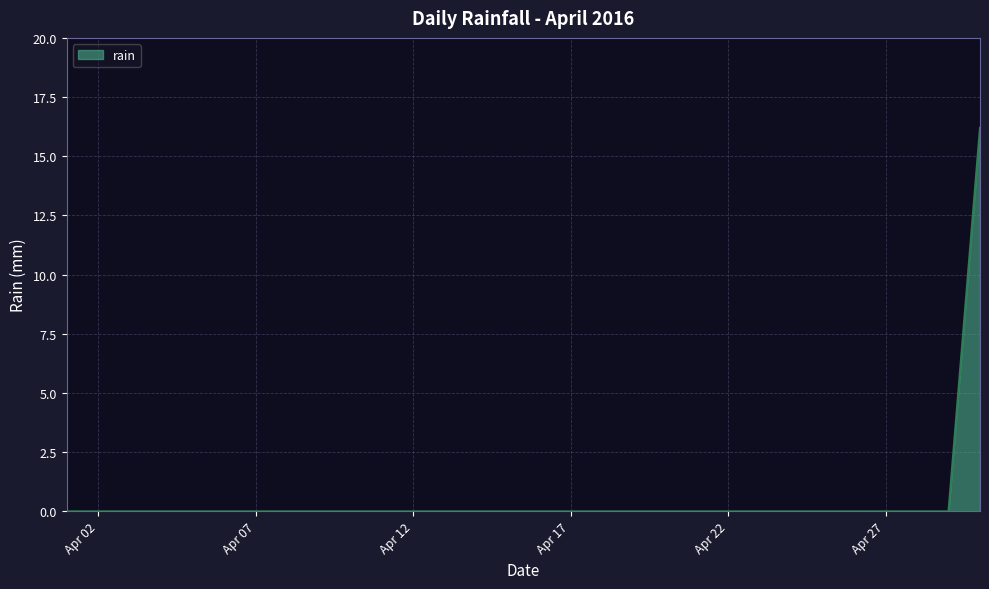

What is the difference between the maximum and minimum values?

16.2